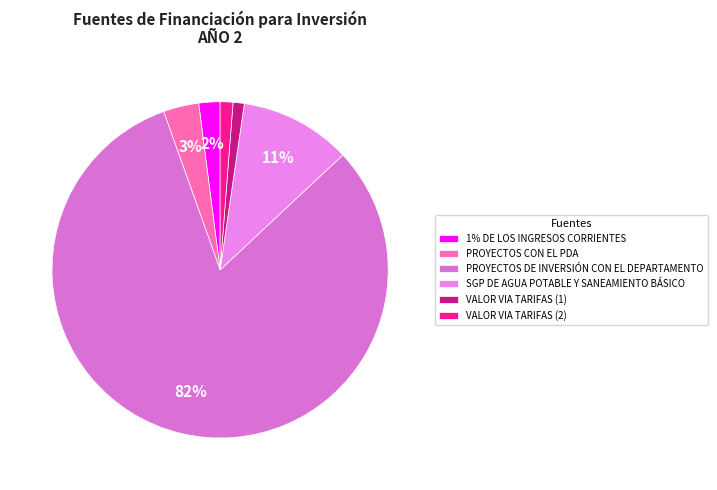

Do PROYECTOS CON EL PDA and PROYECTOS DE INVERSIÓN CON EL DEPARTAMENTO together represent more than half of the pie?

Yes